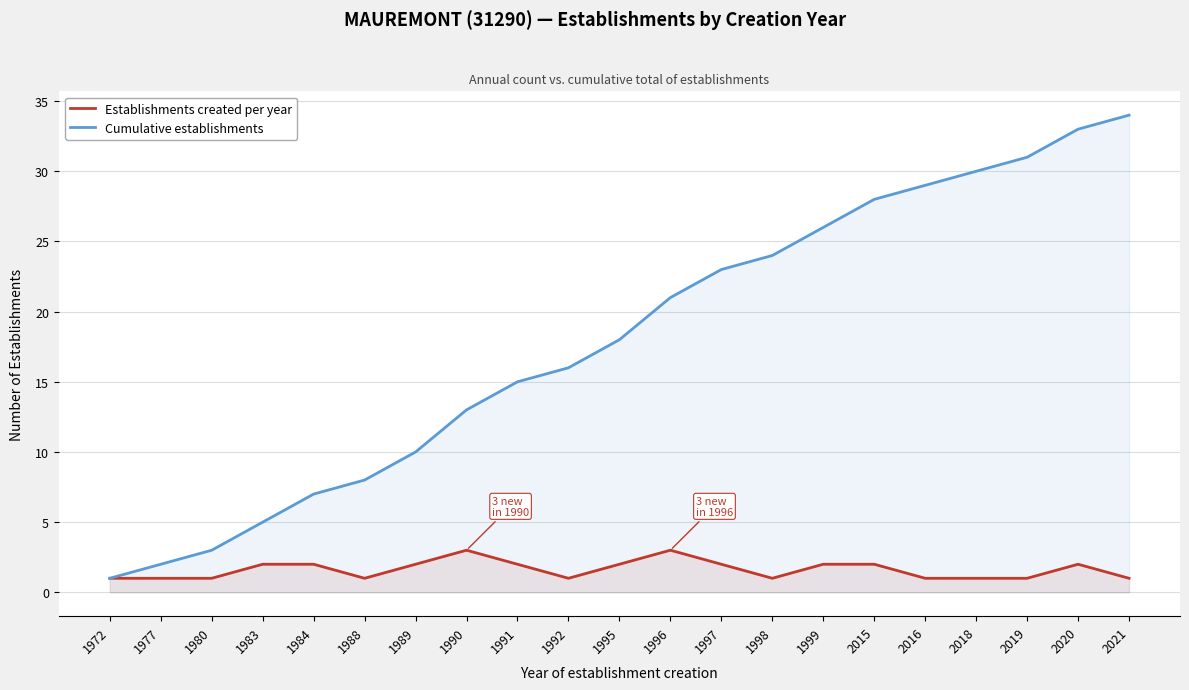

What is the approximate value of Establishments created per year at 2019?

1